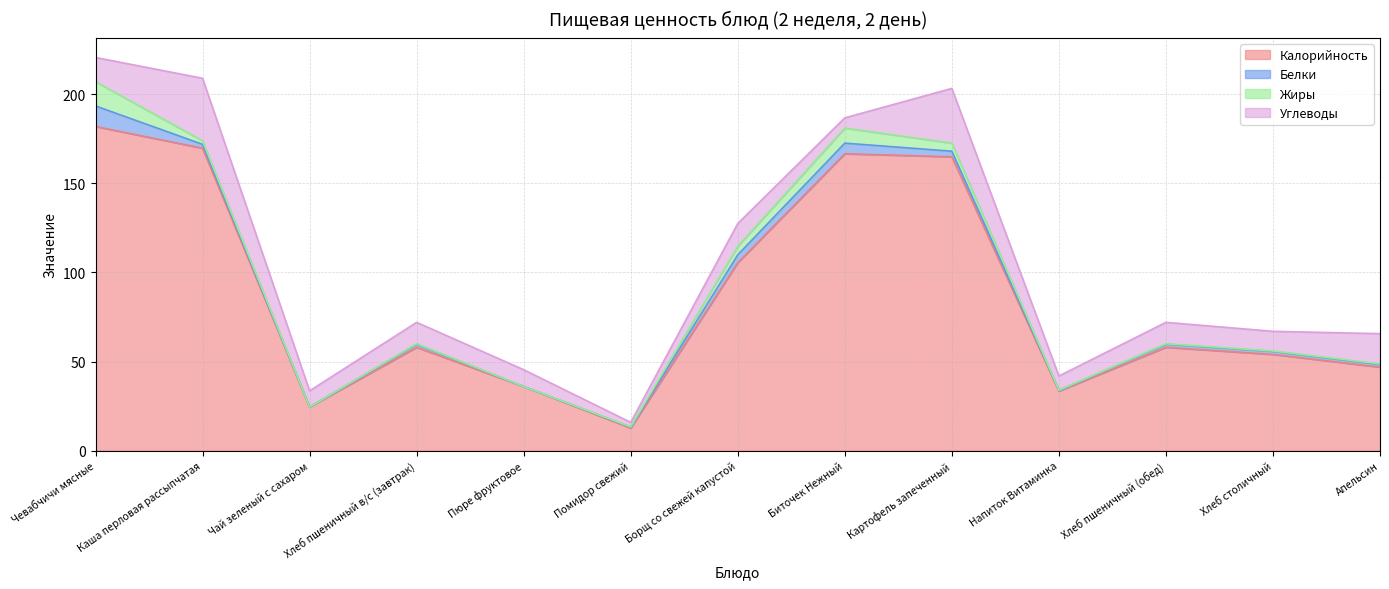

True or false: Белки and Калорийность cross at least once.

False